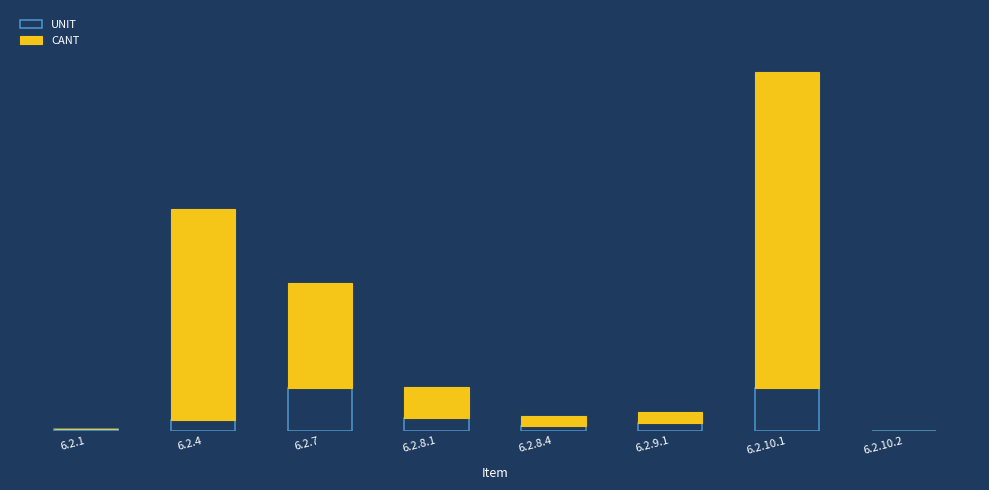

Between 6.2.4 and 6.2.8.4, which series saw the biggest shift?

CANT